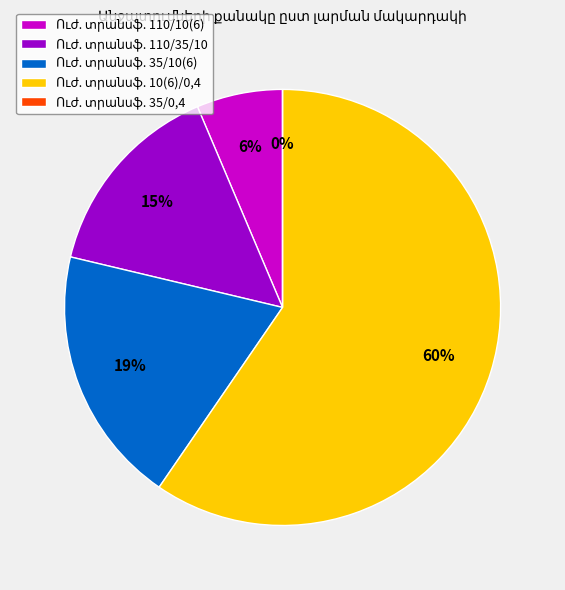

How much of the chart is everything except 35/10(6)?

80.9%